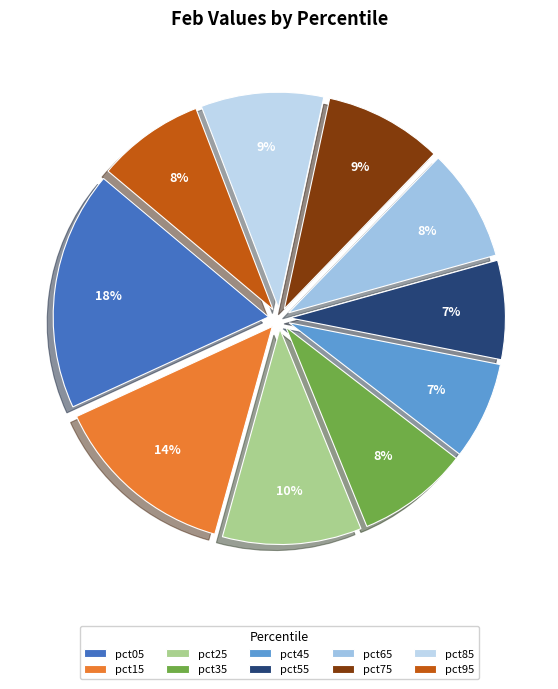

How many segments does this pie chart have?

10